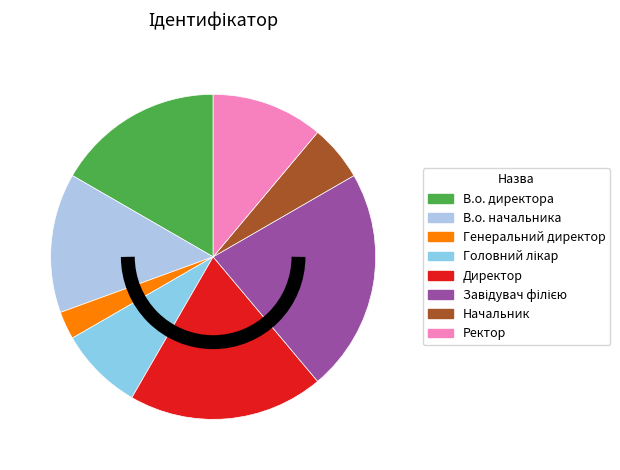

How many slices are in this pie chart?

8